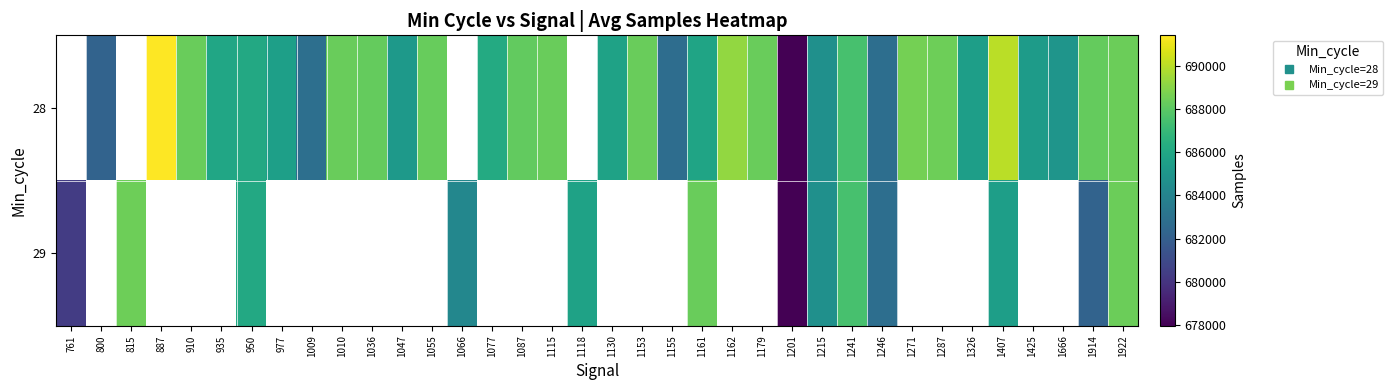

How many positive values does the 29 series have?

13